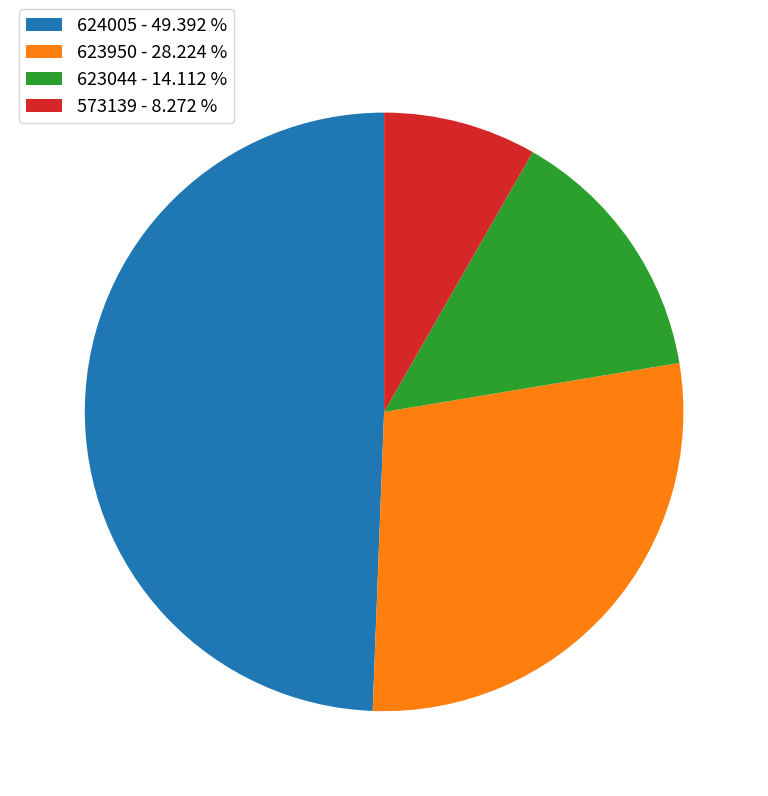

Is it true that 624005 is 56% of the pie?

False